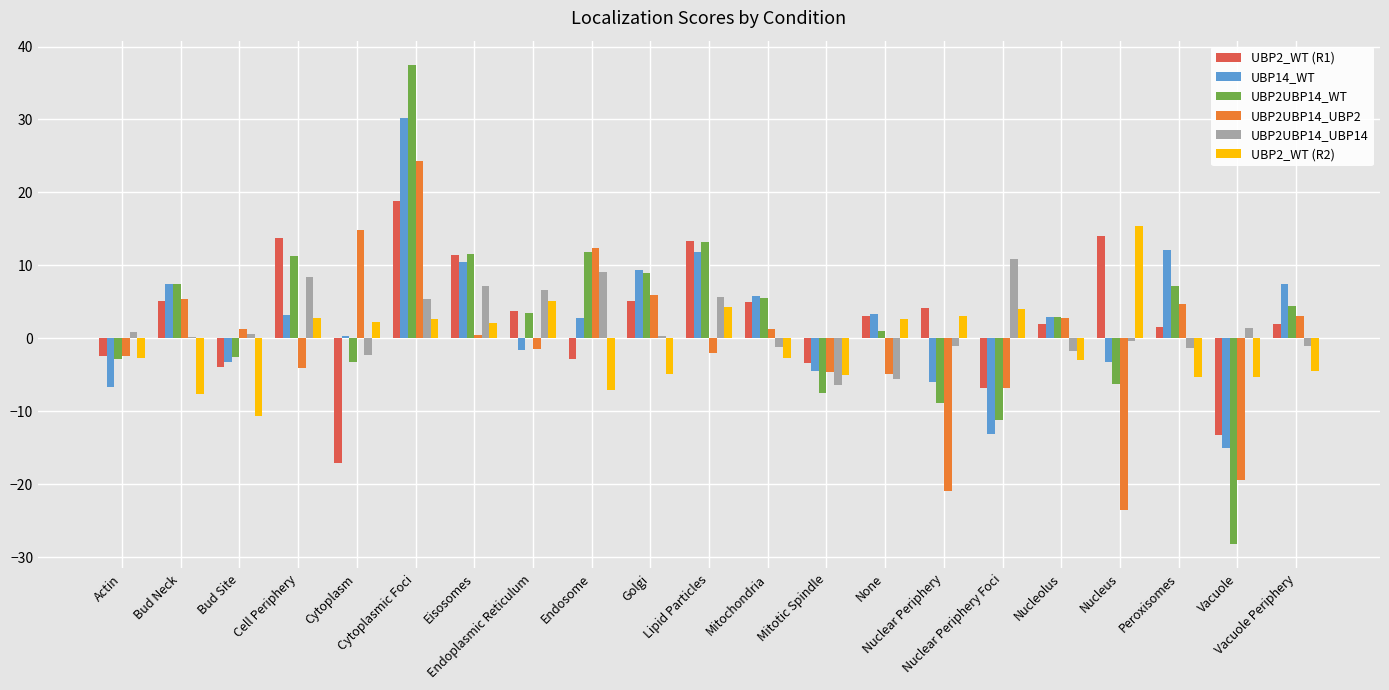

What value does the UBP14_WT series have at Actin?

-6.7